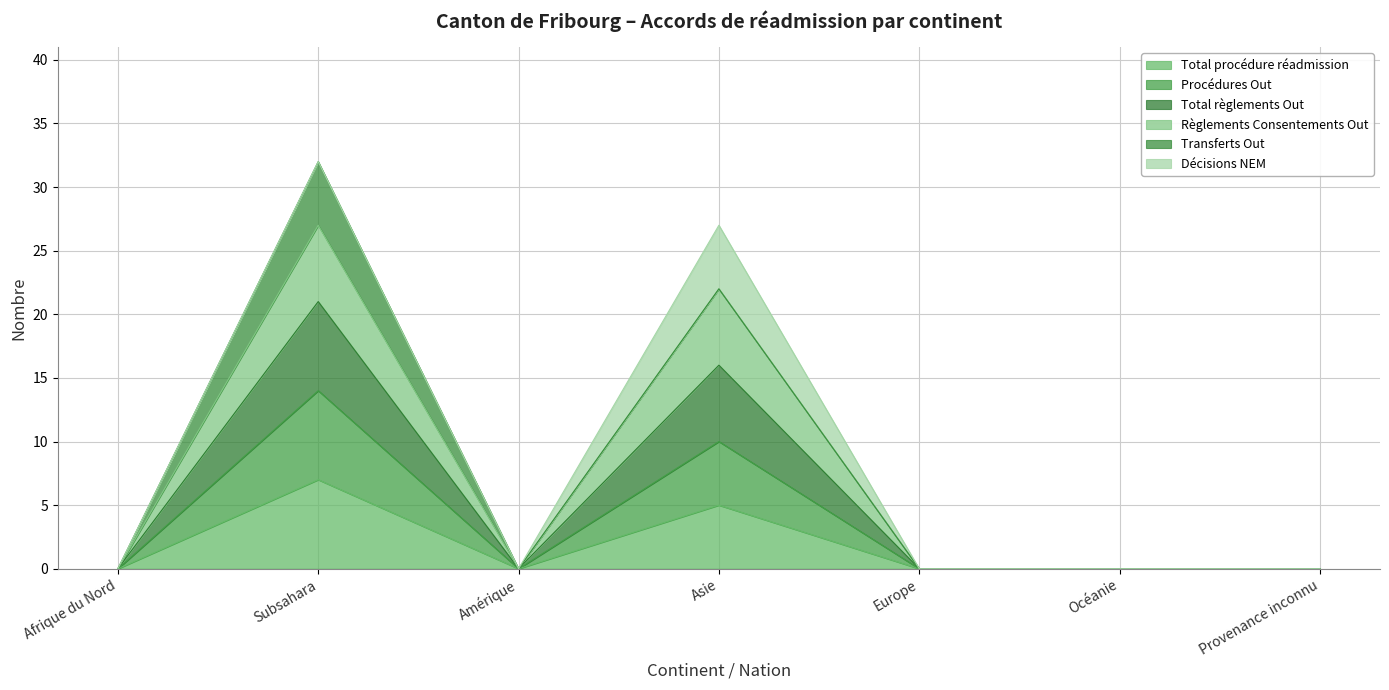

How many data points does each series have?

7